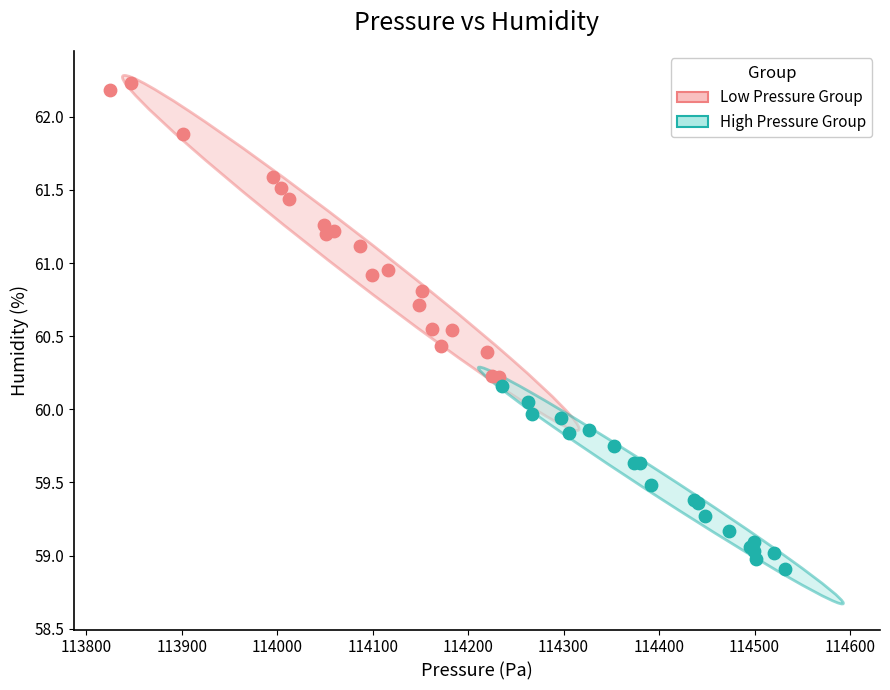

Which series reaches the maximum Y coordinate?

Low Pressure Group